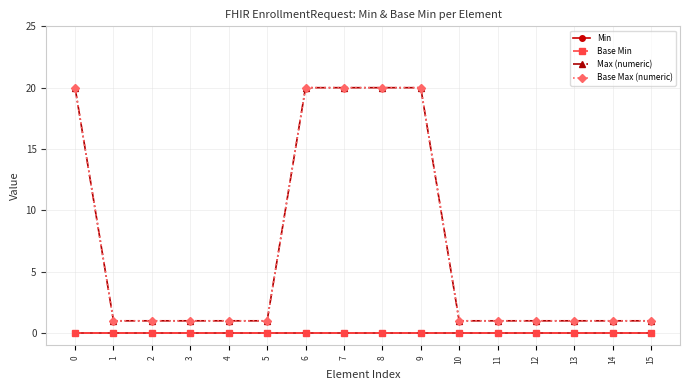

Is this an area chart (filled region under the line)?

No